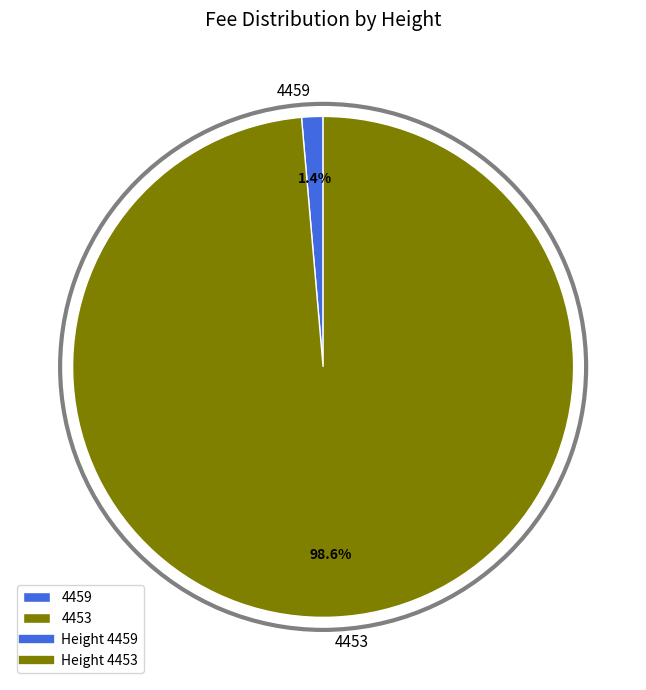

Which slice represents more than half of the pie?

4453